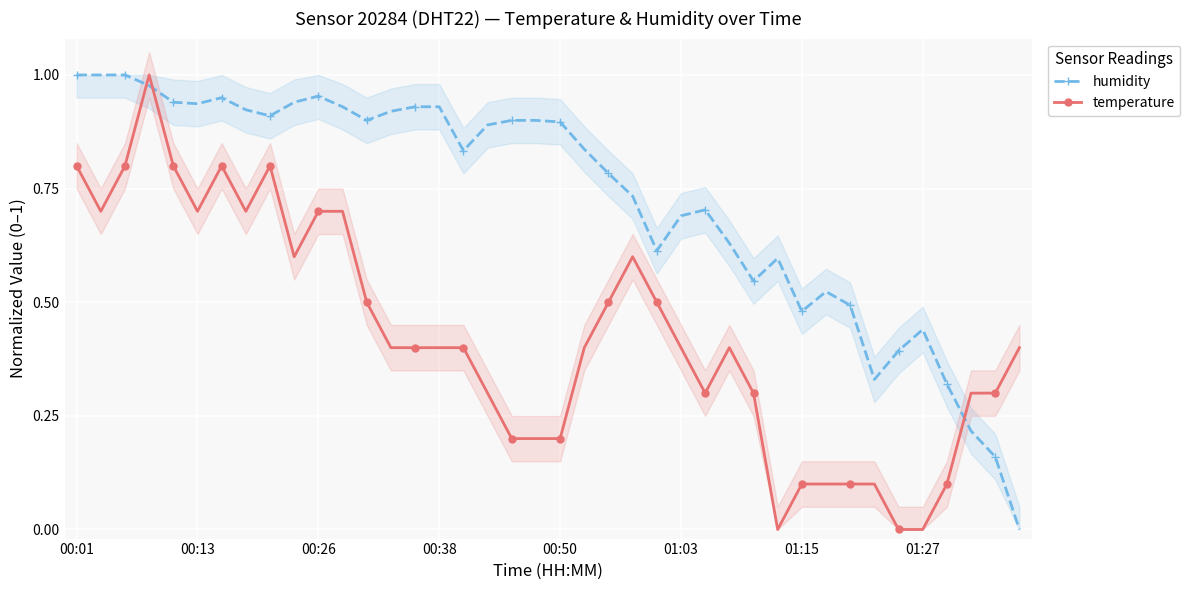

Which series has the largest total across all categories?

humidity